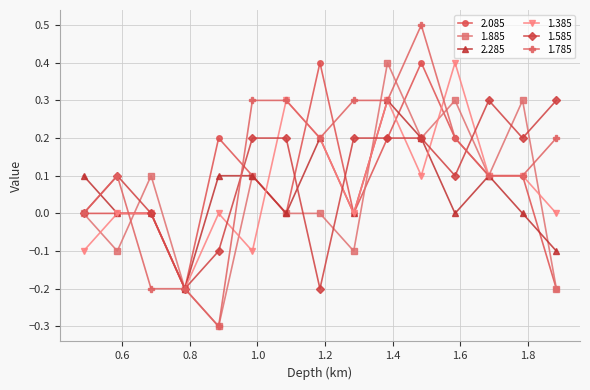

What is the value of the 1.785 point at the 10th from the left?

0.3